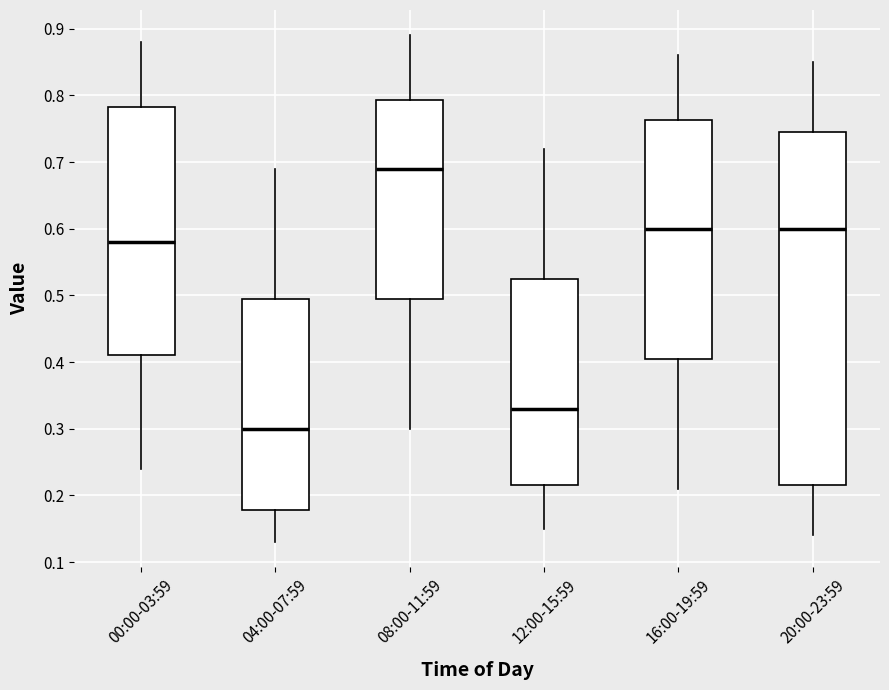

Where does the lower whisker of the box for 08:00-11:59 end on the y-axis? The values are not printed on the chart, so give them approximately, as read against the axis.

0.30